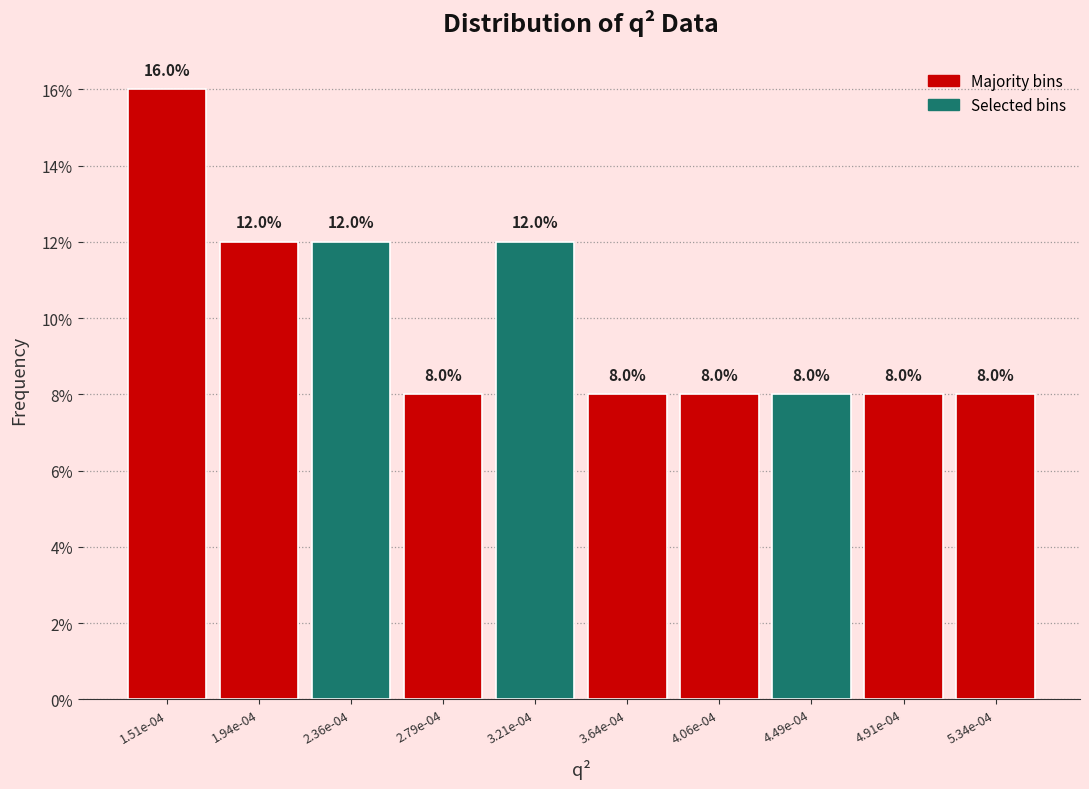

Reading right to left, transcribe all the data shown in this chart.

5.34e-04=8	4.91e-04=8	4.49e-04=8	4.06e-04=8	3.64e-04=8	3.21e-04=12	2.79e-04=8	2.36e-04=12	1.94e-04=12	1.51e-04=16